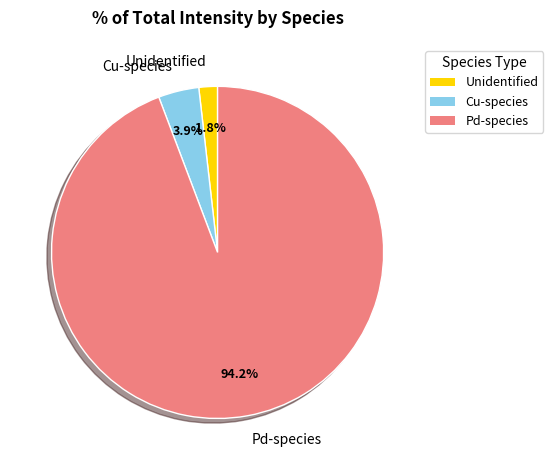

Is there any slice that represents more than half of the pie?

Yes